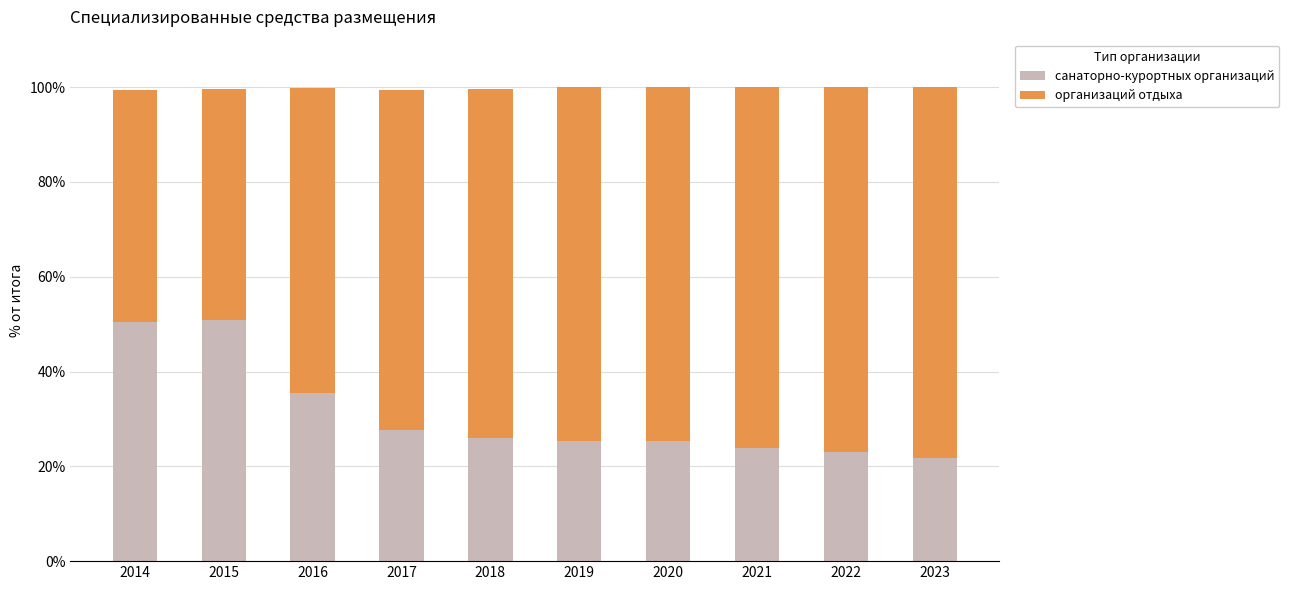

Read the санаторно-курортных организаций value at 2016.

35.5